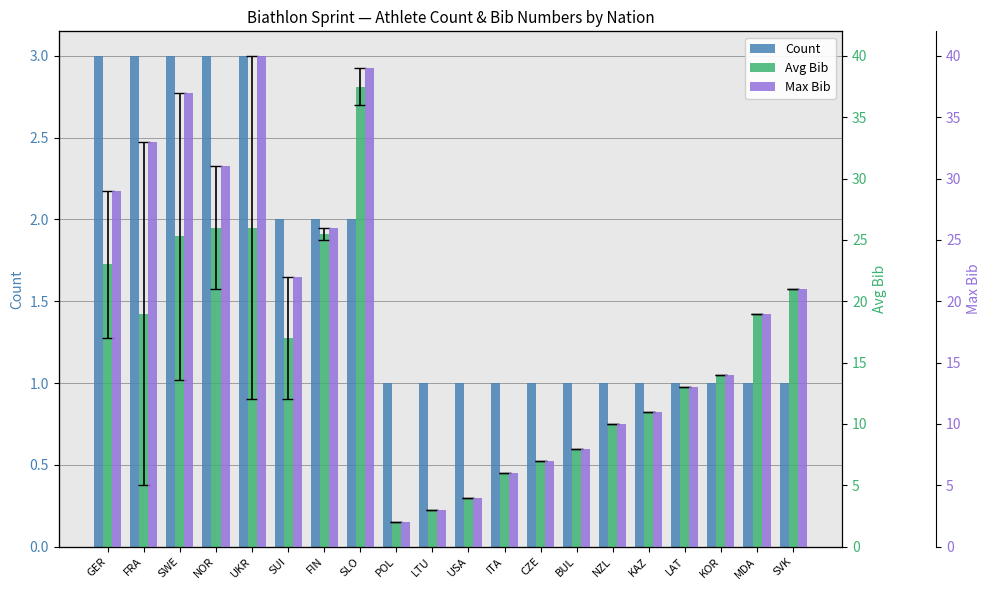

How many groups of bars are there?

20